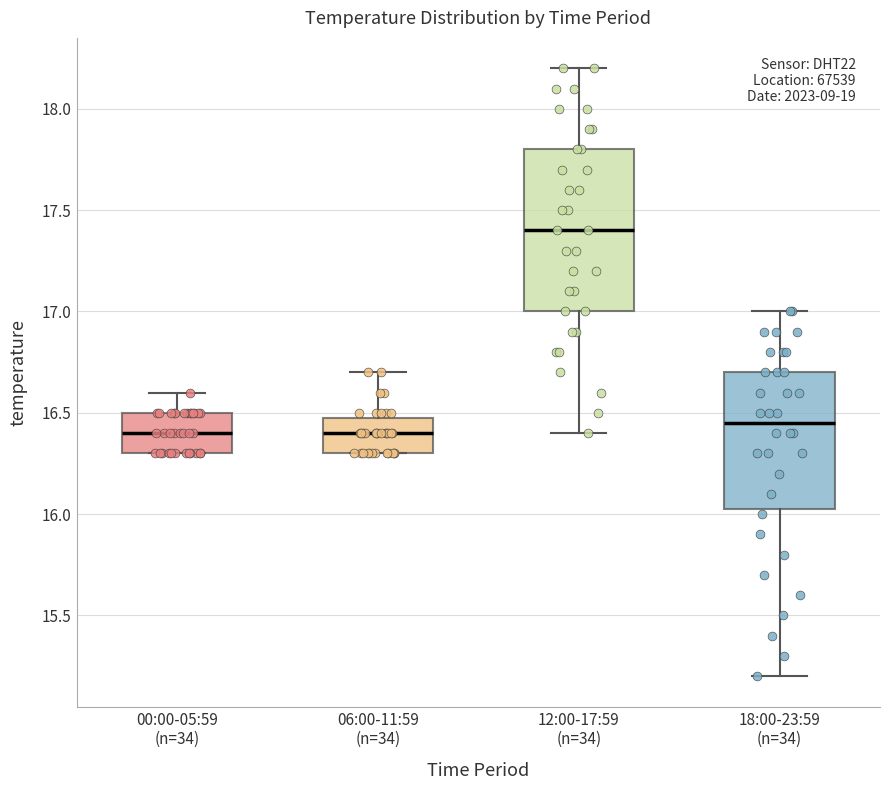

Reading left to right, transcribe this box plot: for each box, give where its median line is, the range the box spans, and where its two whiskers end, as read against the y-axis. The values are not printed on the chart, so give them approximately, as read against the axis.

00:00-05:59 (n=34): median 16.40, box 16.30 to 16.50, whiskers 16.30 to 16.60
06:00-11:59 (n=34): median 16.40, box 16.30 to 16.50, whiskers 16.30 to 16.70
12:00-17:59 (n=34): median 17.40, box 17.00 to 17.80, whiskers 16.40 to 18.20
18:00-23:59 (n=34): median 16.45, box 16.05 to 16.70, whiskers 15.20 to 17.00